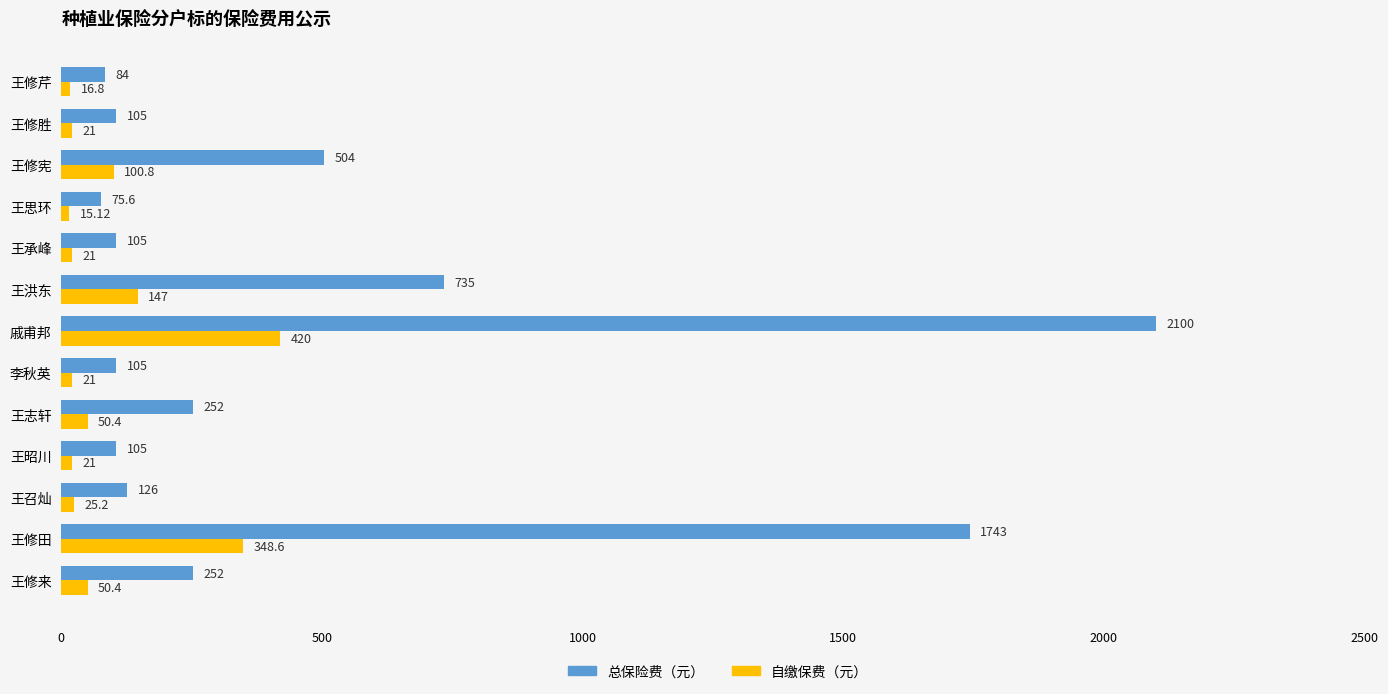

What are all the series names shown in the legend?

总保险费（元）, 自缴保费（元）